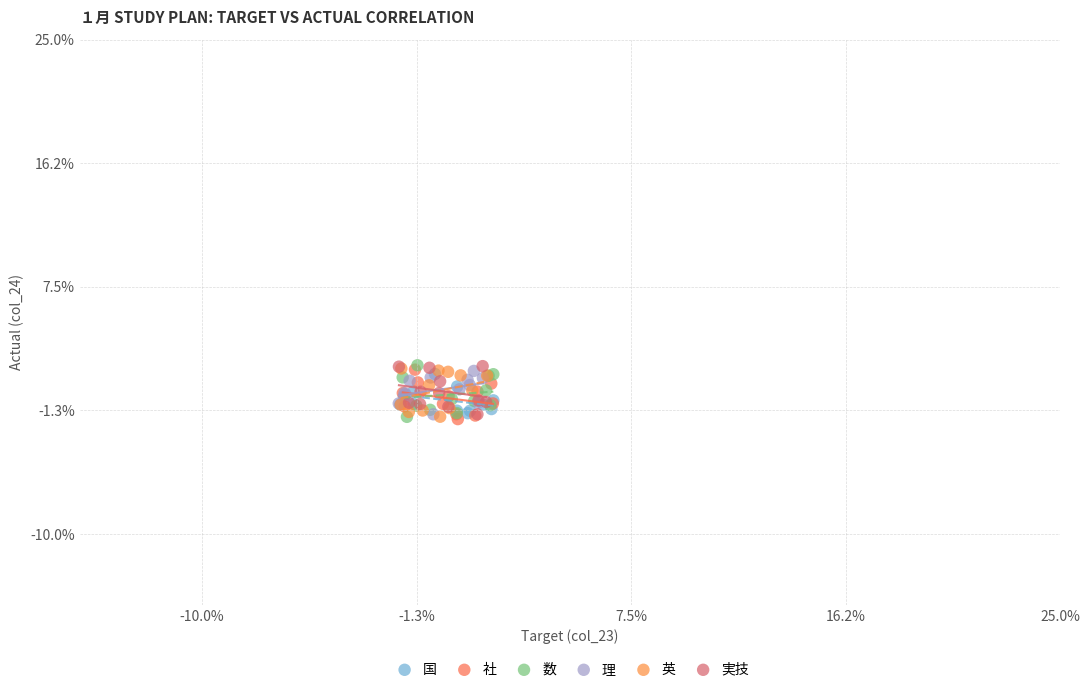

What are all the series names shown in the legend?

国, 社, 数, 理, 英, 実技